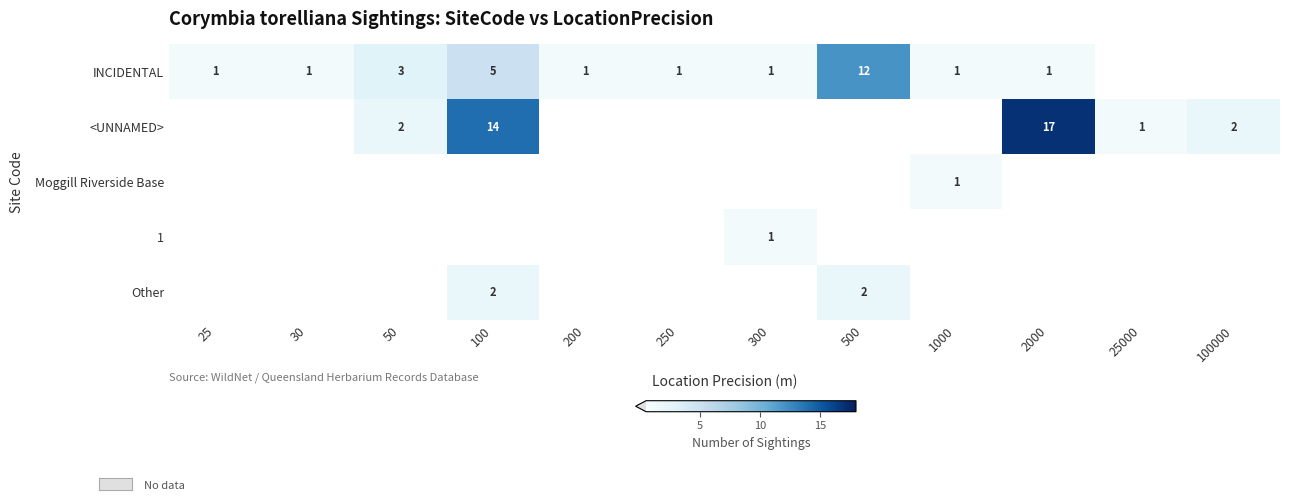

What is the maximum value shown in the chart?

17